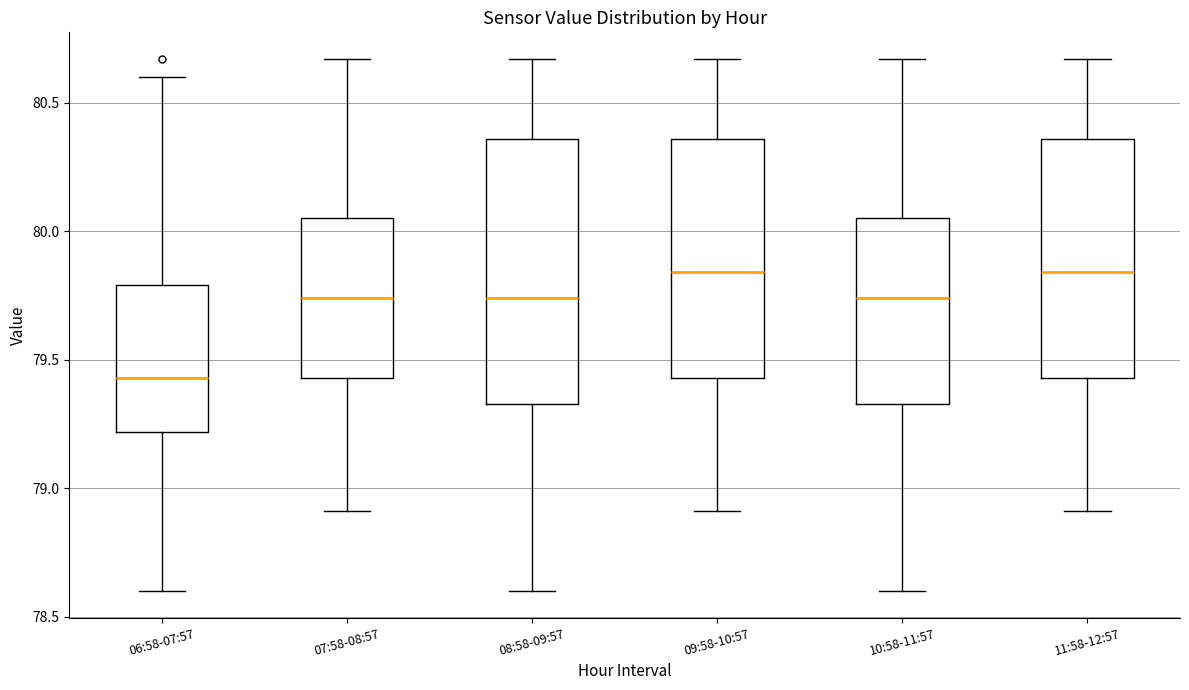

Reading left to right, read every box against the y-axis: the position of its median line, the range the box covers, and the ends of its whiskers. The values are not printed on the chart, so give them approximately, as read against the axis.

06:58-07:57: median 79.45, box 79.20 to 79.80, whiskers 78.60 to 80.60
07:58-08:57: median 79.75, box 79.45 to 80.05, whiskers 78.90 to 80.65
08:58-09:57: median 79.75, box 79.35 to 80.35, whiskers 78.60 to 80.65
09:58-10:57: median 79.85, box 79.45 to 80.35, whiskers 78.90 to 80.65
10:58-11:57: median 79.75, box 79.35 to 80.05, whiskers 78.60 to 80.65
11:58-12:57: median 79.85, box 79.45 to 80.35, whiskers 78.90 to 80.65